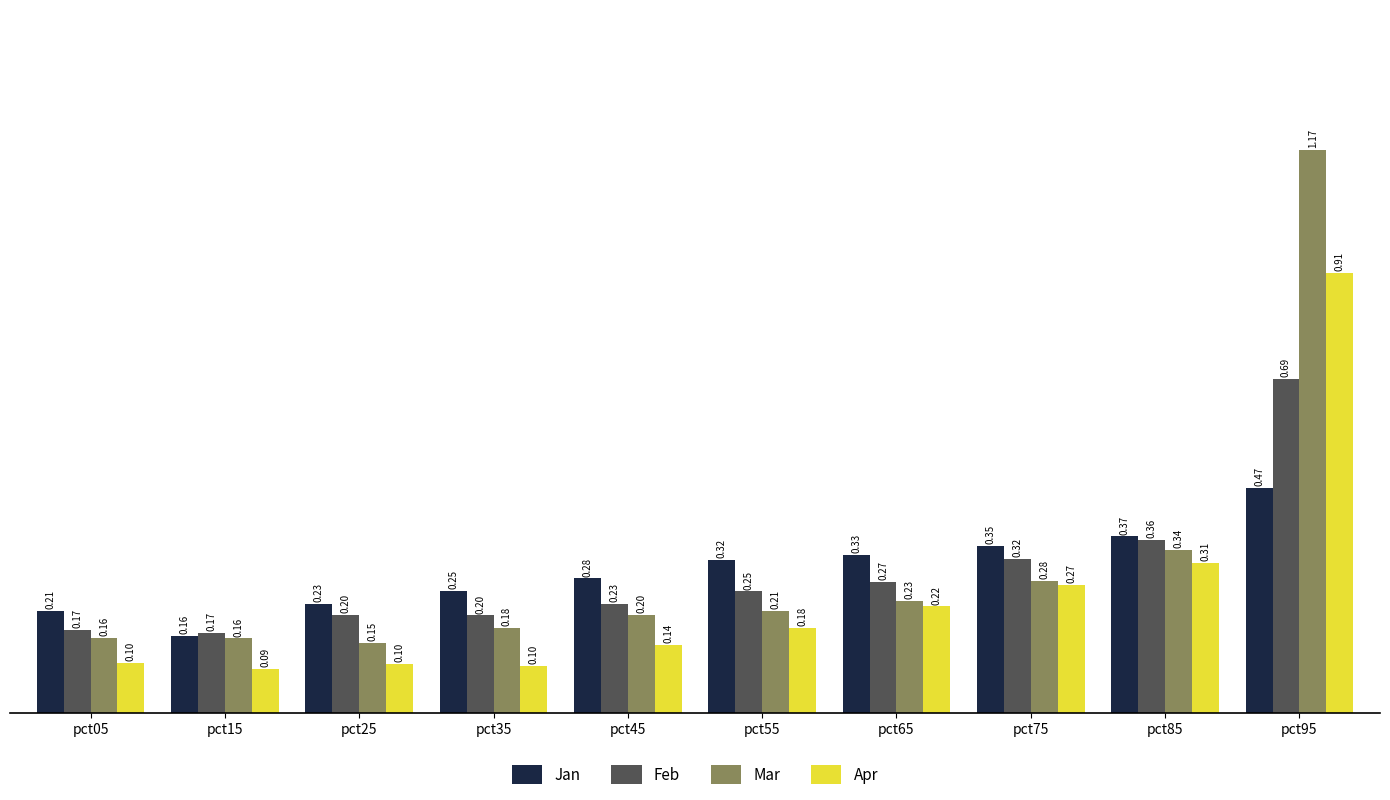

Rank the categories by Jan value from lowest to highest.

pct15, pct05, pct25, pct35, pct45, pct55, pct65, pct75, pct85, pct95